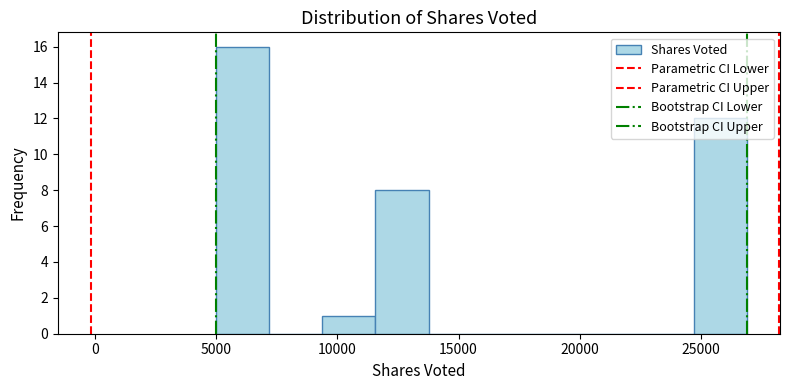

Over which range of the x-axis is the bar tallest?

5000 to 7000